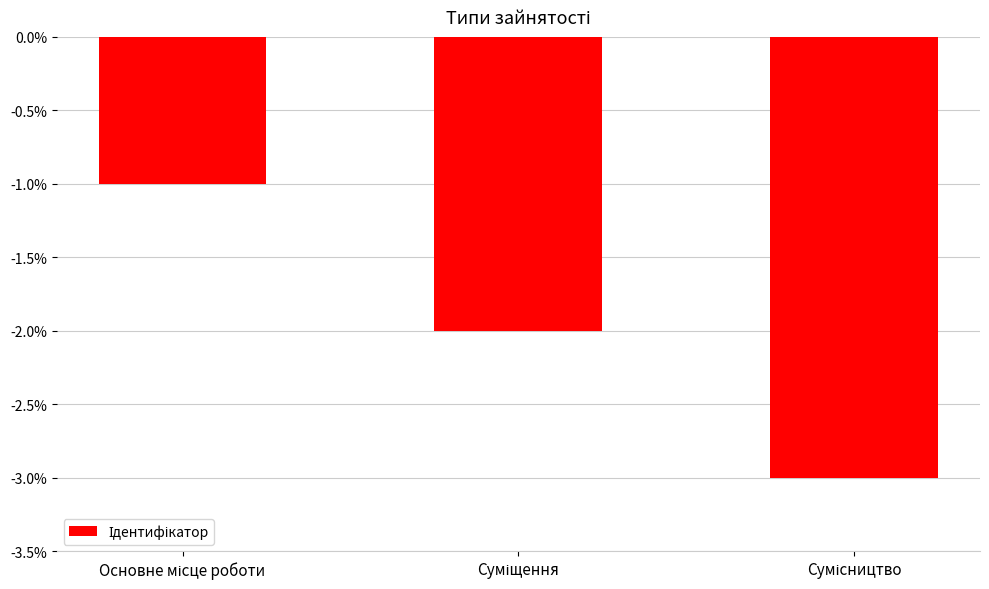

What is the value of the 3rd bar from the left?

-3